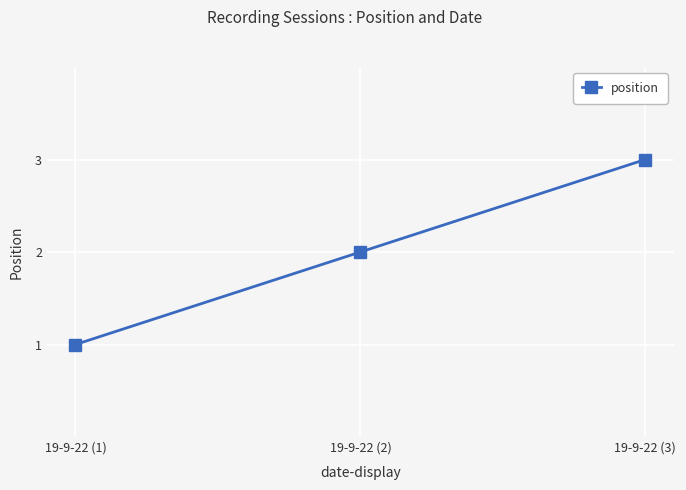

The value at 19-9-22 (3) is 1. True or false?

False